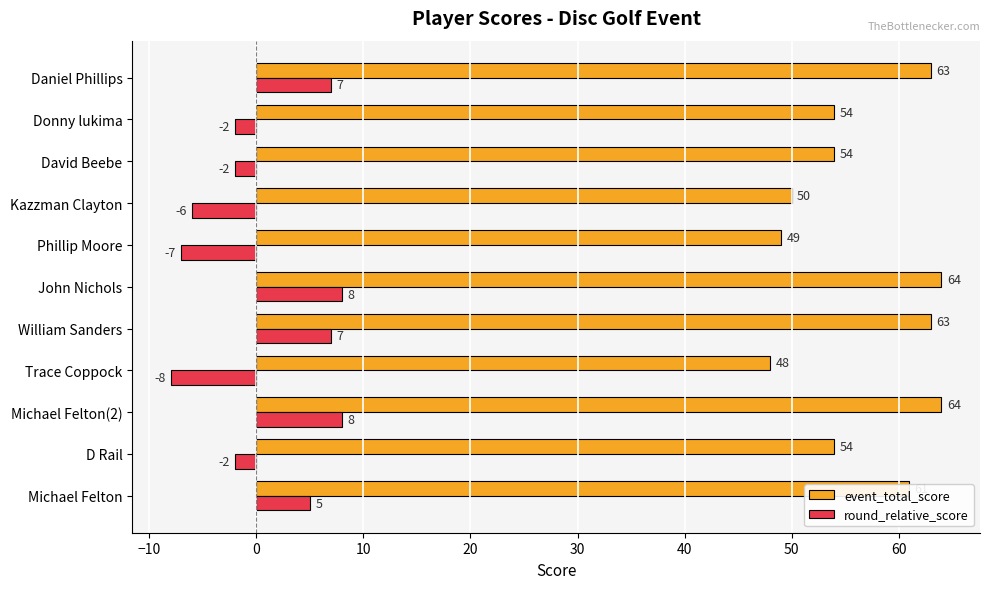

Which series has the largest total across all categories?

event_total_score